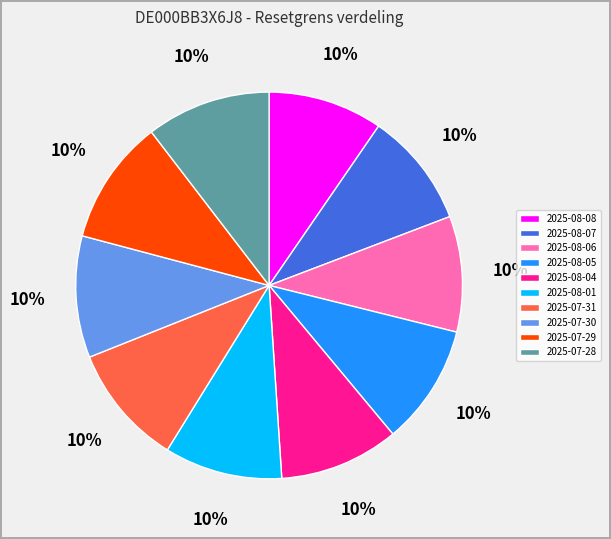

Count the number of slices in the pie.

10